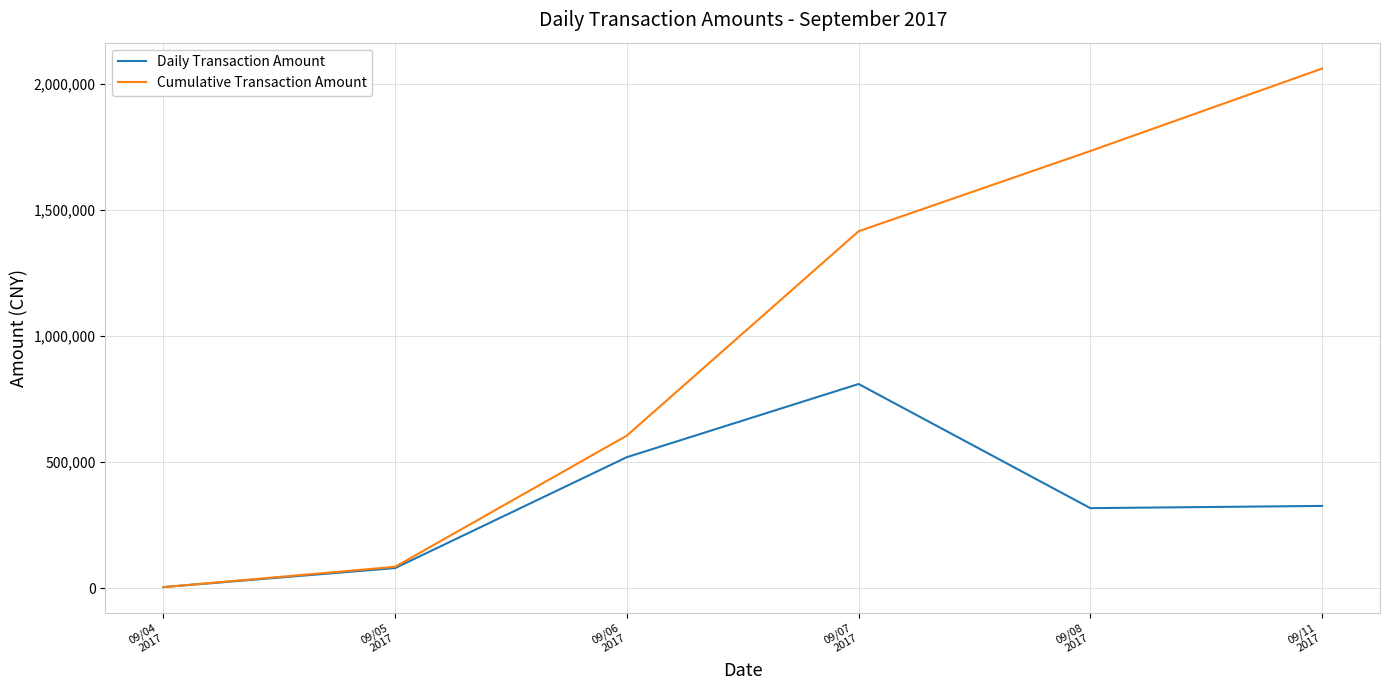

What is the sum of all Cumulative Transaction Amount values?

5902302.2